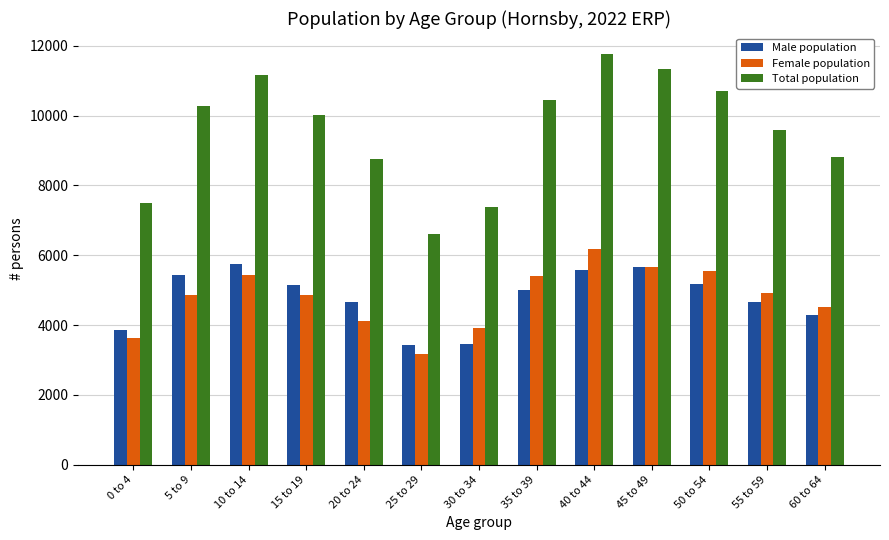

Which category has the highest value in the Female population series?

40 to 44